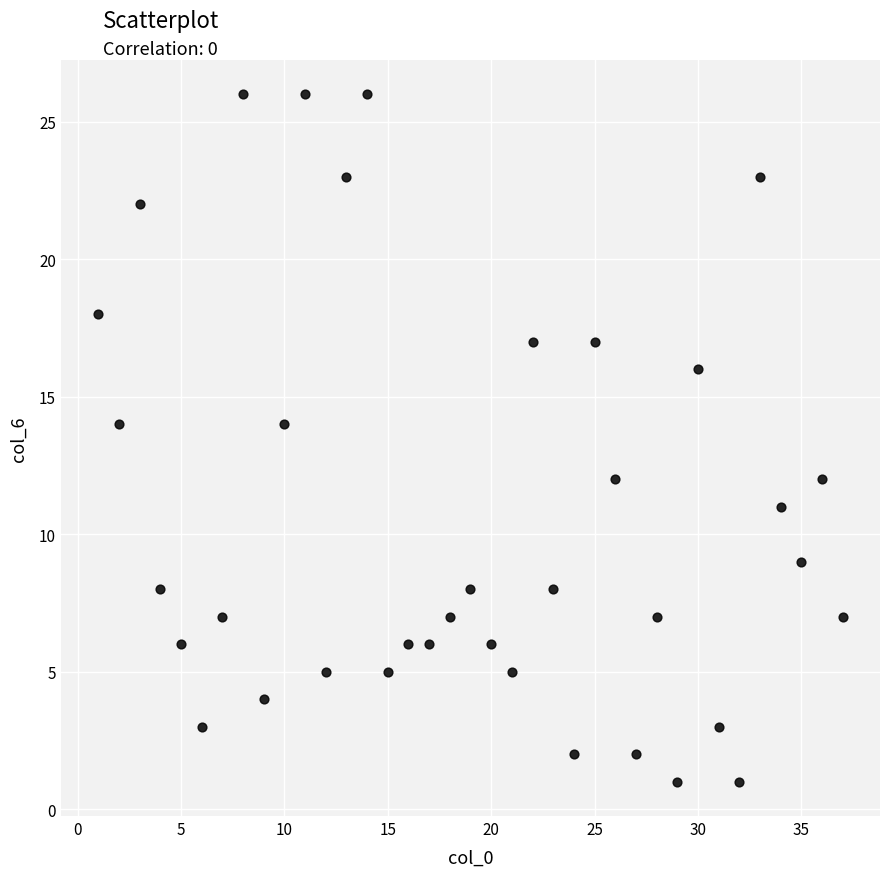

What is the range of Y values (max minus min)?

25